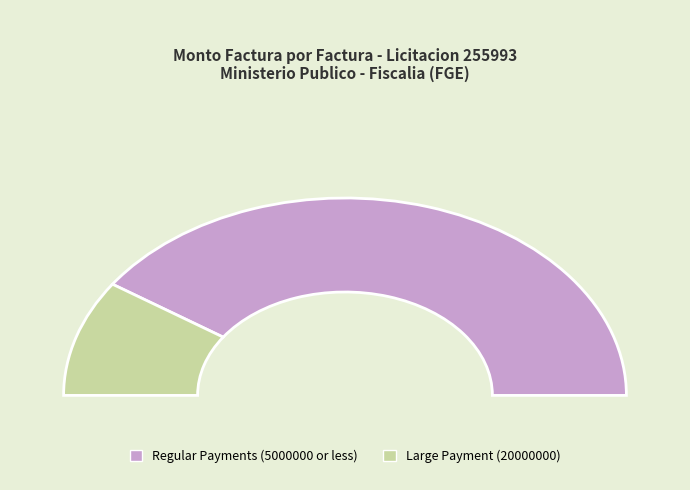

To the nearest percent, what is the difference between the 001-002-0000143 and 001-002-0000012 slice percentages?

14%